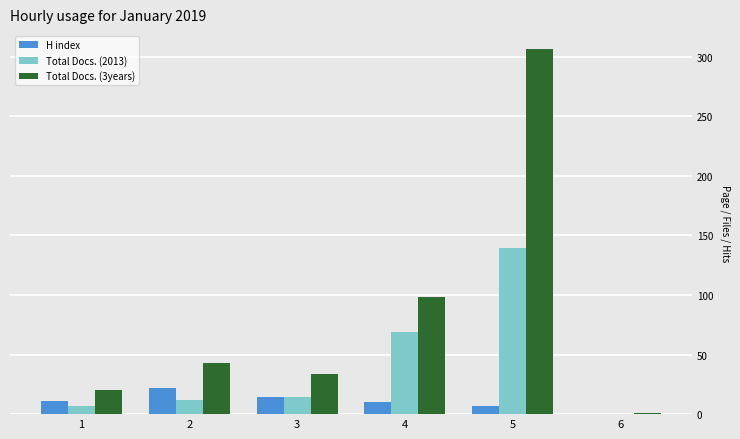

What is the average value of the Total Docs. (2013) series?

40